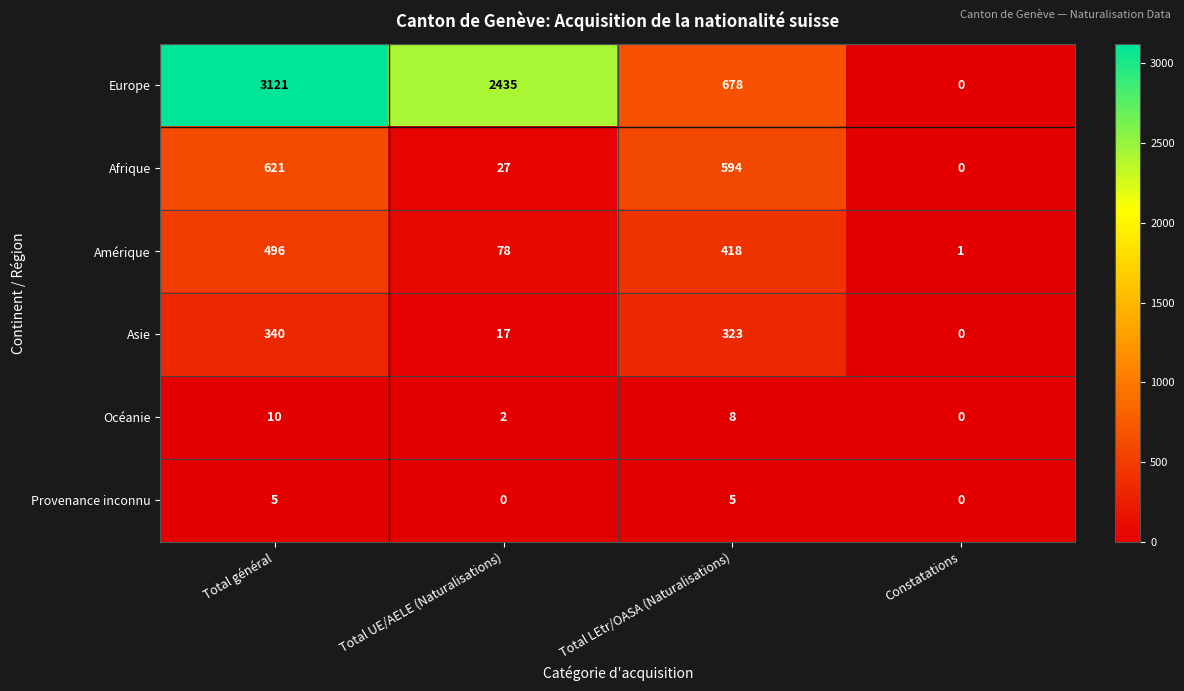

What is the greatest value displayed?

3121